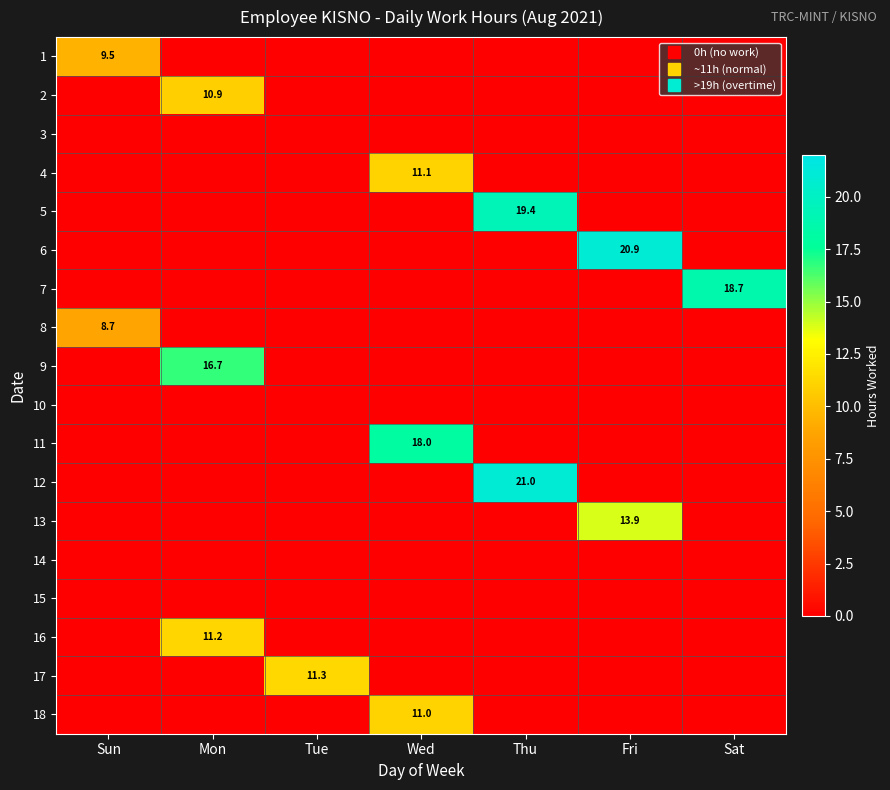

How many distinct data groups are displayed?

18